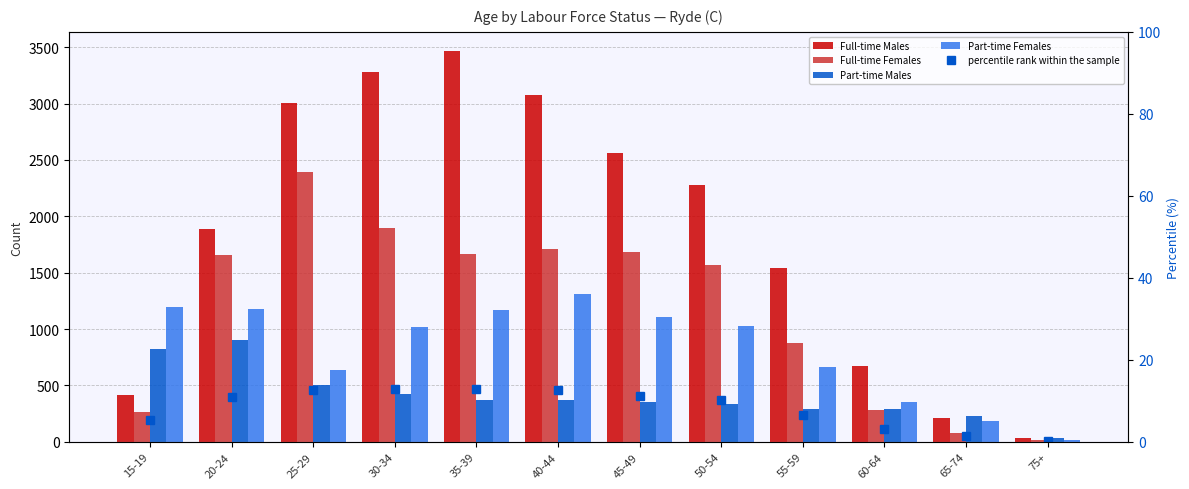

What is the minimum value for Full-time Males?

34.0